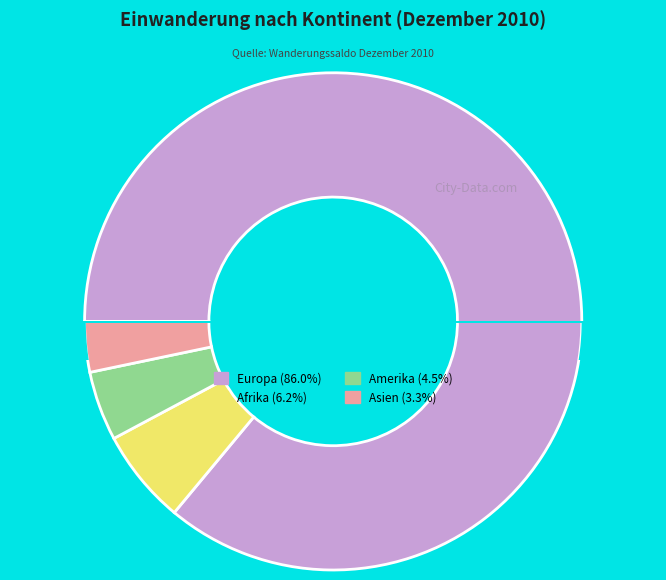

Is there a majority slice in this chart?

Yes